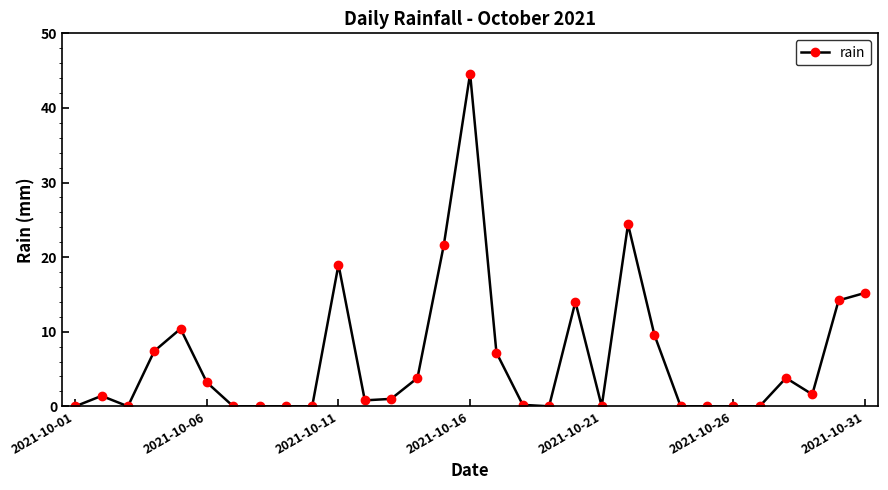

What is the sum of all values?

203.4